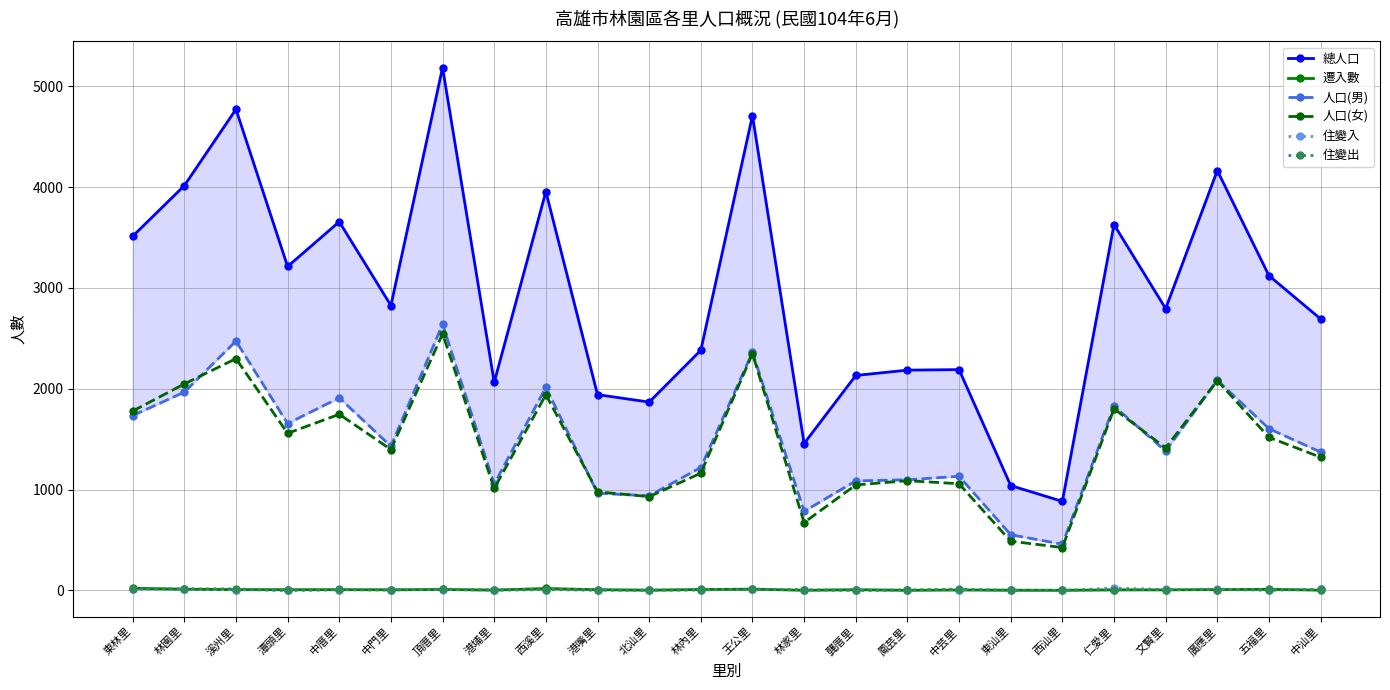

At 港埔里, list the series in order from smallest to largest.

住變入, 遷入數, 住變出, 人口(女), 人口(男), 總人口